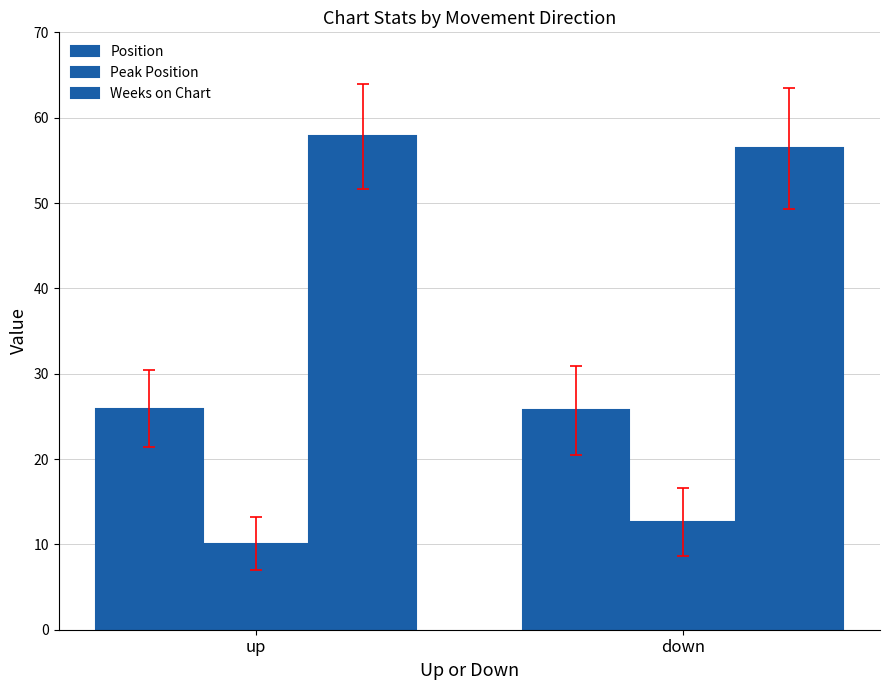

Which category has the lowest value in the Peak Position series?

up